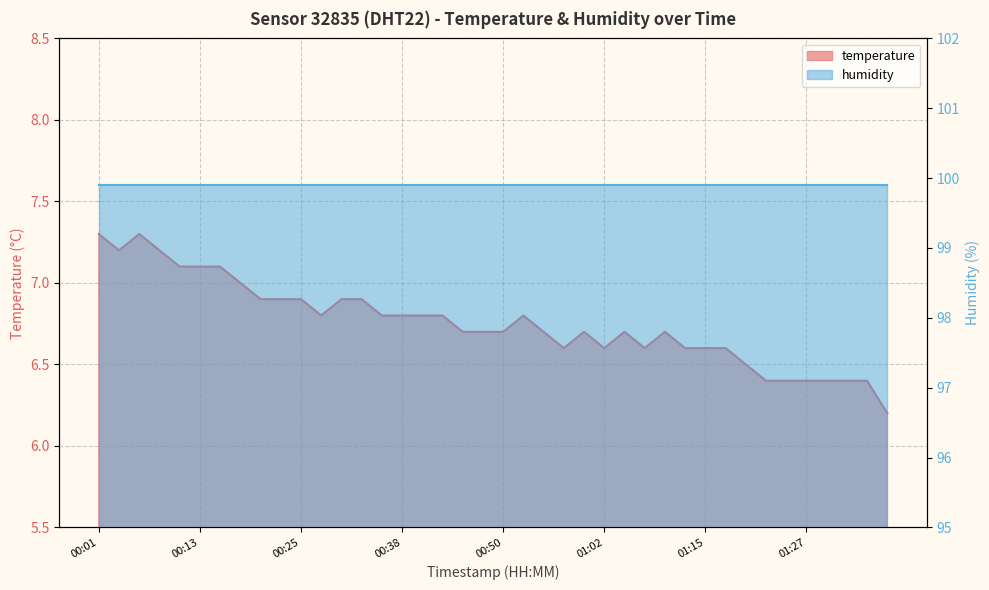

What is the label of the 15th point from the left?

00:35